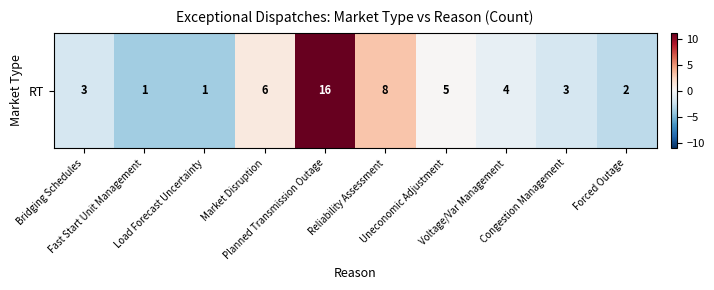

How many values are below zero?

6